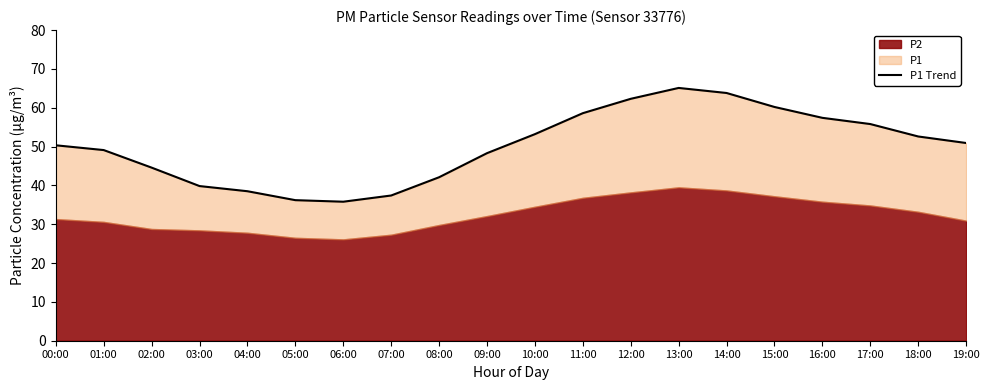

How many interior local valleys (lower than both neighbors) does the data have?

1